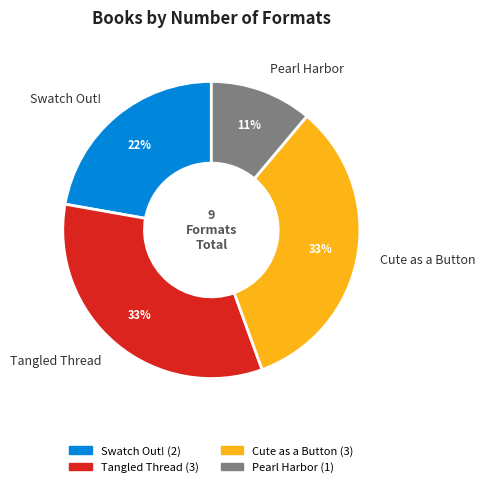

The Swatch Out! slice represents 22% of the pie. True or false?

True